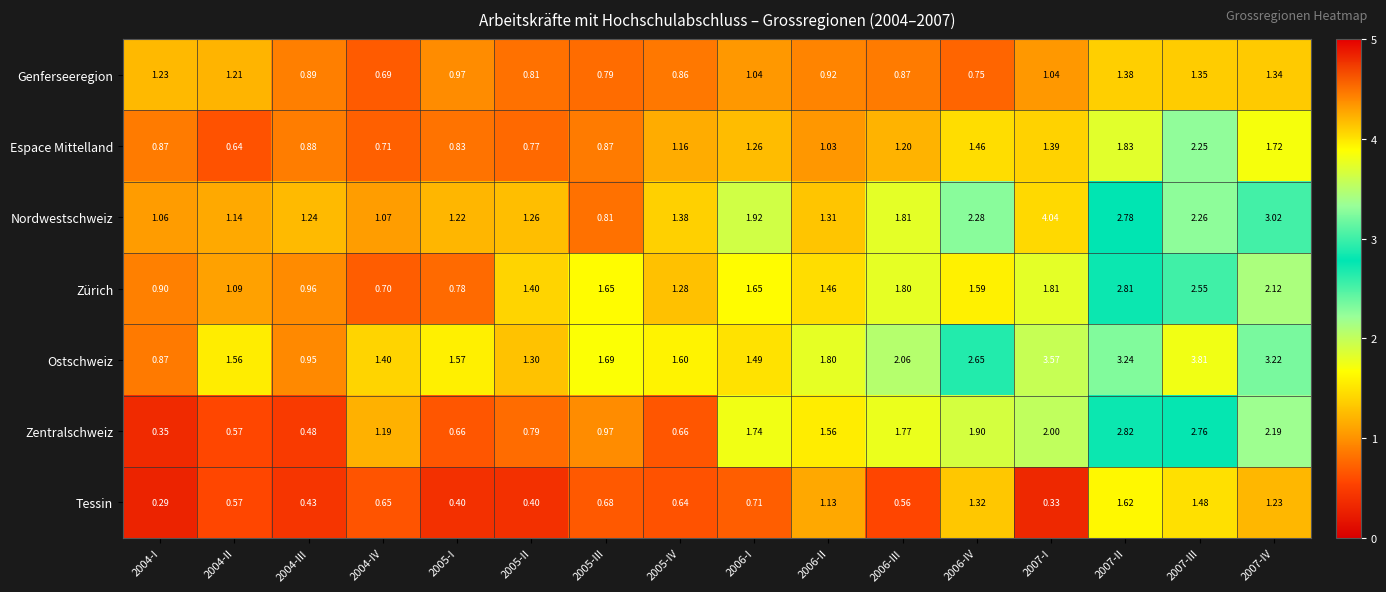

Is the value of Genferseeregion at 2007-IV greater than the value of Zentralschweiz at 2006-III?

No